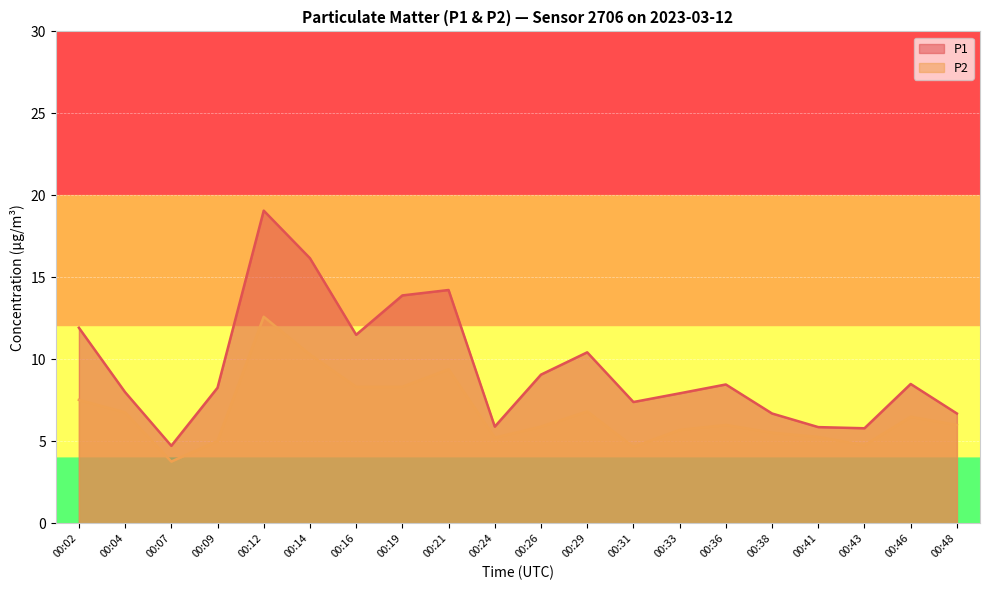

Rank the series by their average value, from highest to lowest.

P1, P2